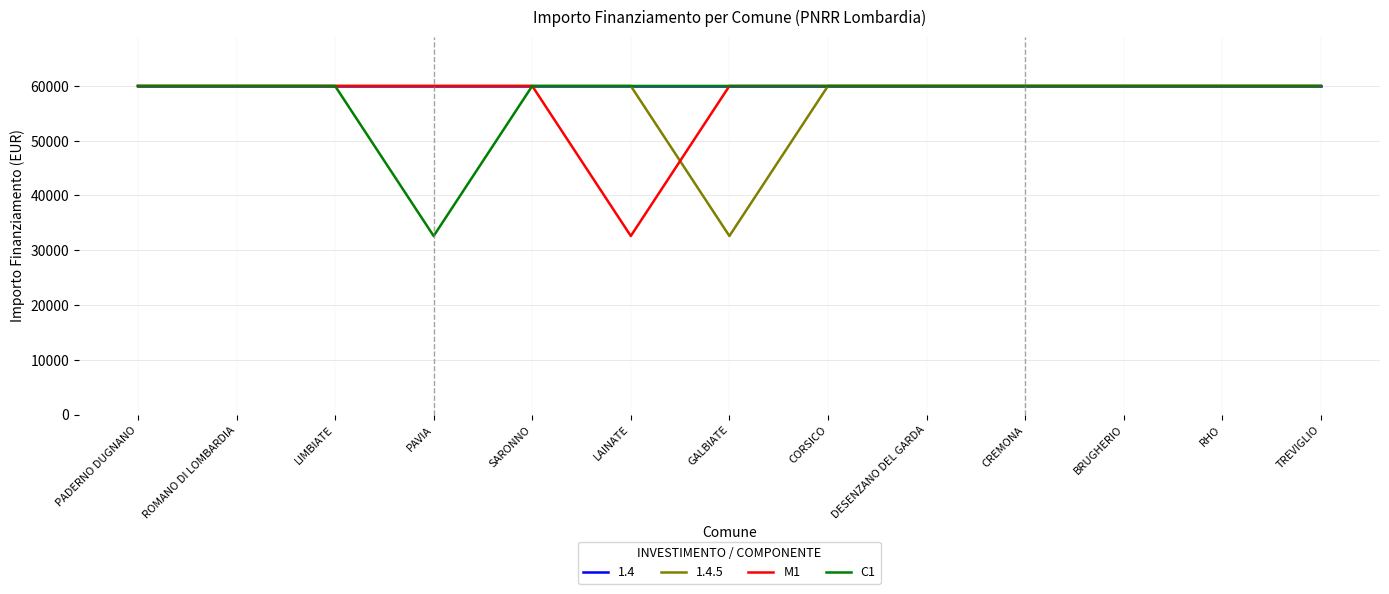

What value does the C1 series have at LAINATE, to the nearest 50?

59950